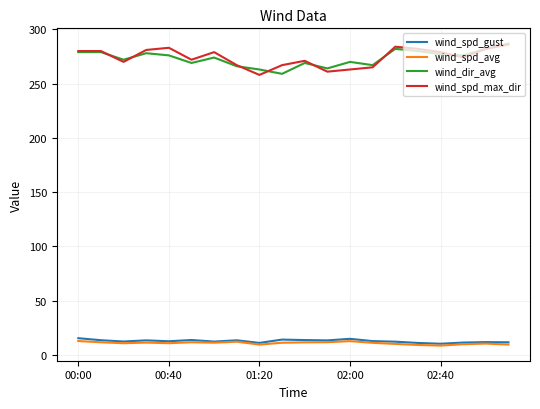

What is the lowest value of the wind_spd_gust series?

10.3